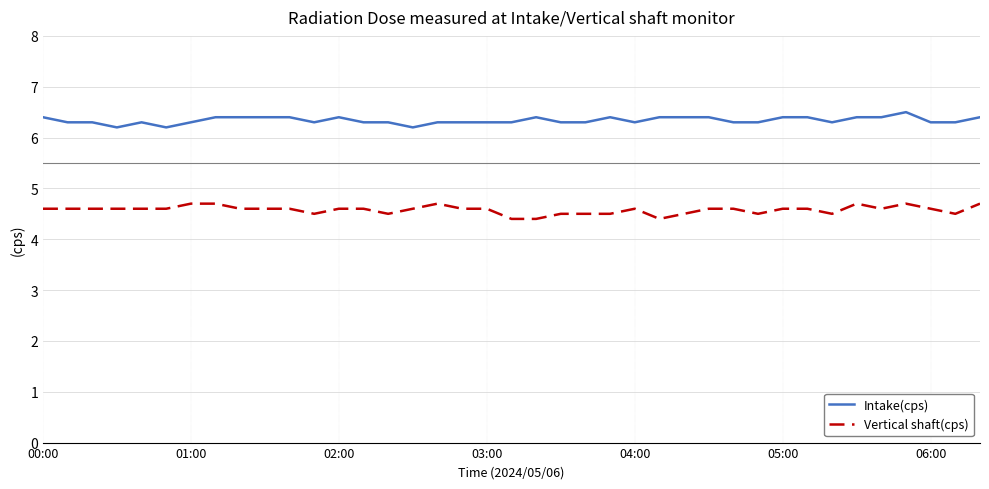

How many Intake(cps) values are between 6 and 7?

39